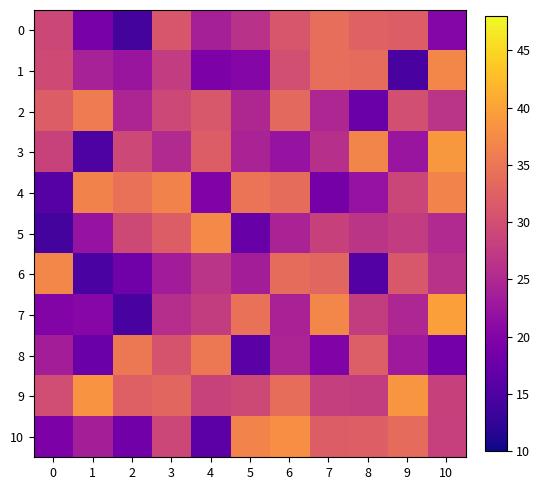

At which category is the sum across all series the highest?

6